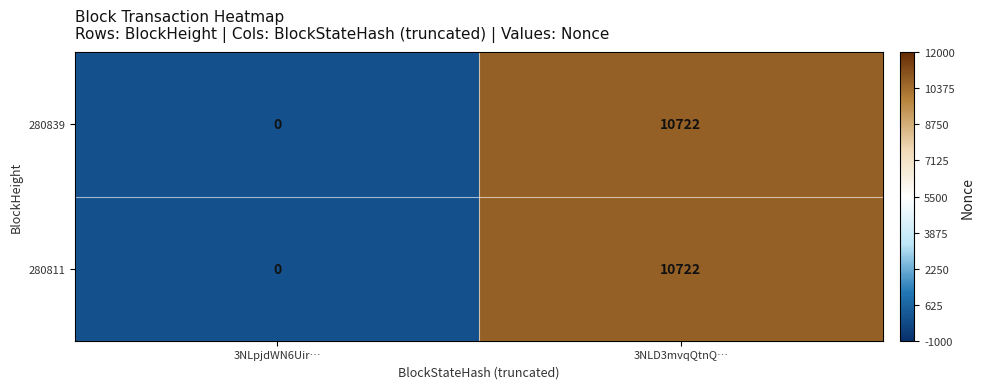

Read the 280811 value at 3NLD3mvqQtnQ…, to the nearest 10.

10720